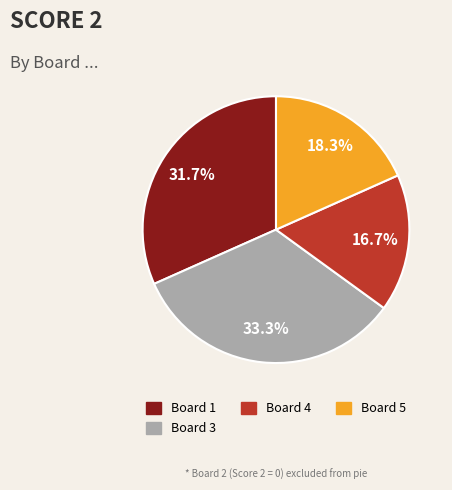

Is there a majority slice in this chart?

No